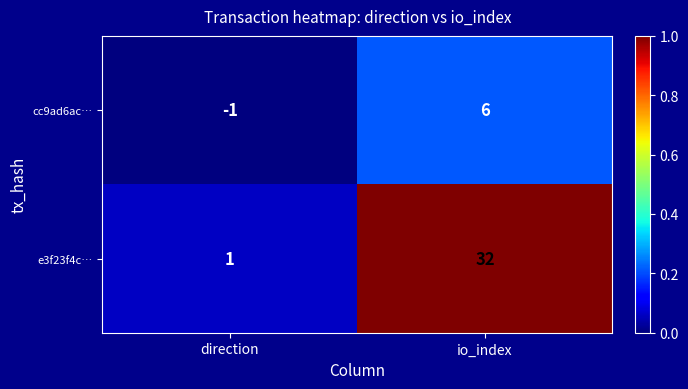

What is the sum of the cc9ad6ac… values at direction and io_index?

5